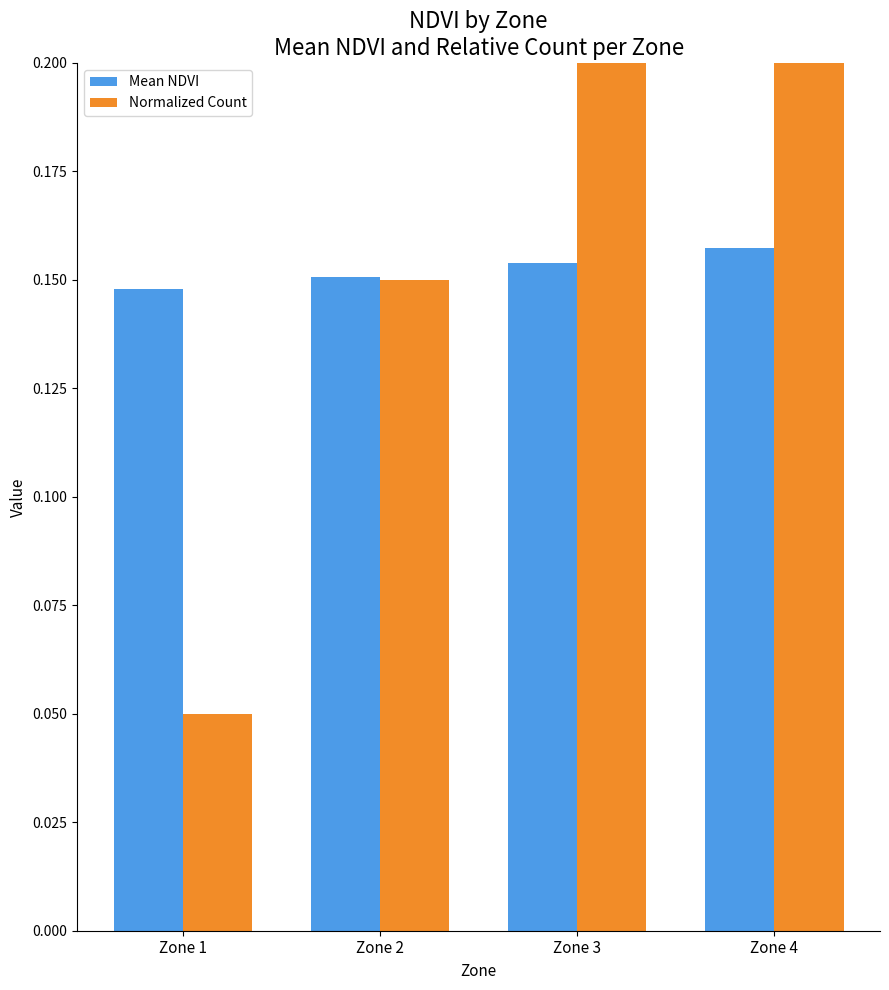

Is it true that Mean NDVI equals 0.2 at Zone 4?

True